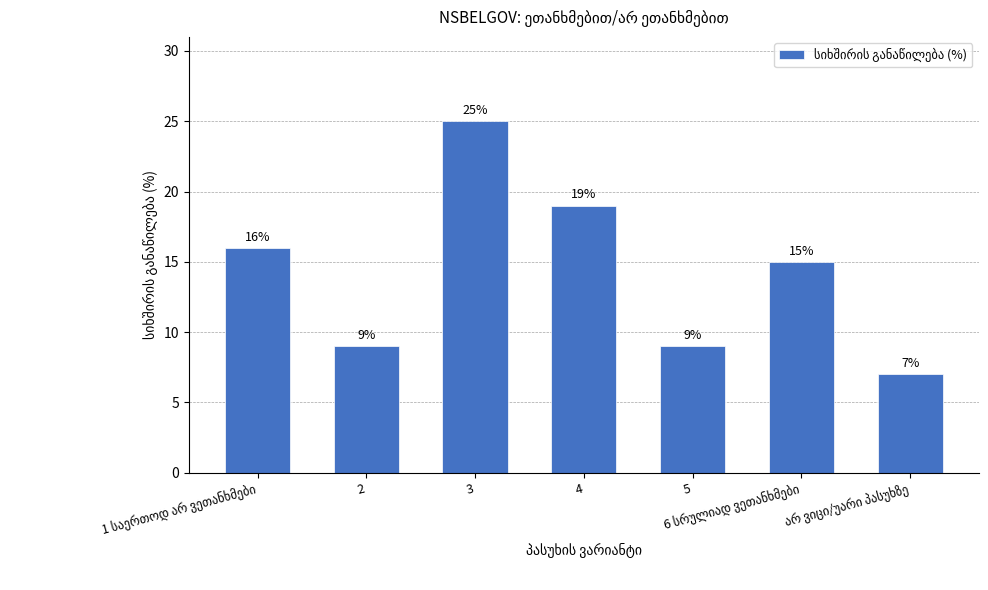

What is the value of the 7th bar from the left?

7